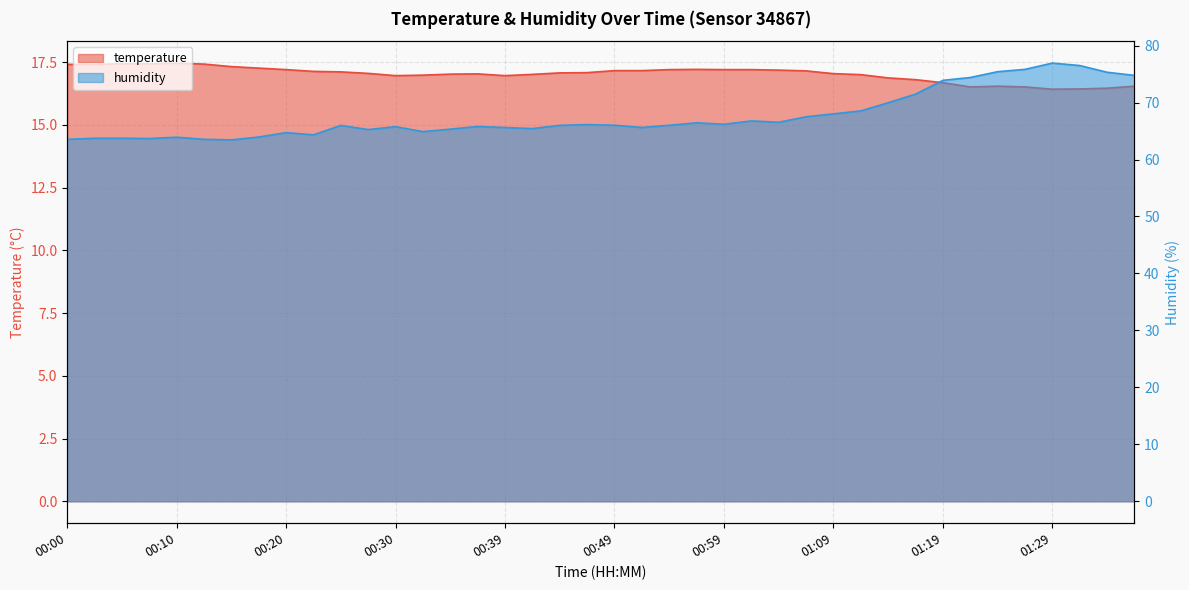

True or false: temperature and humidity intersect in this chart.

False